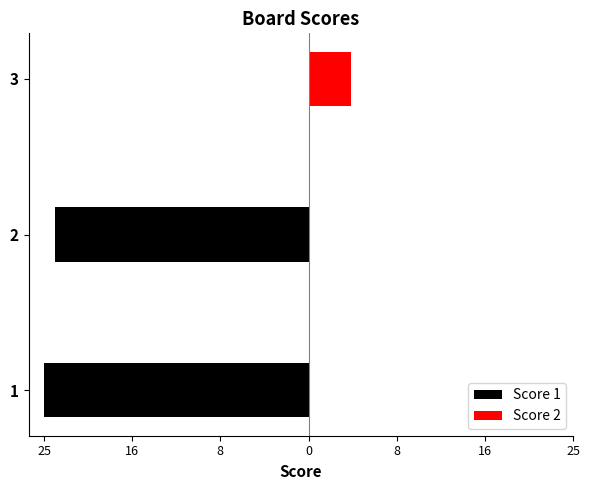

What are all the series names shown in the legend?

Score 1, Score 2